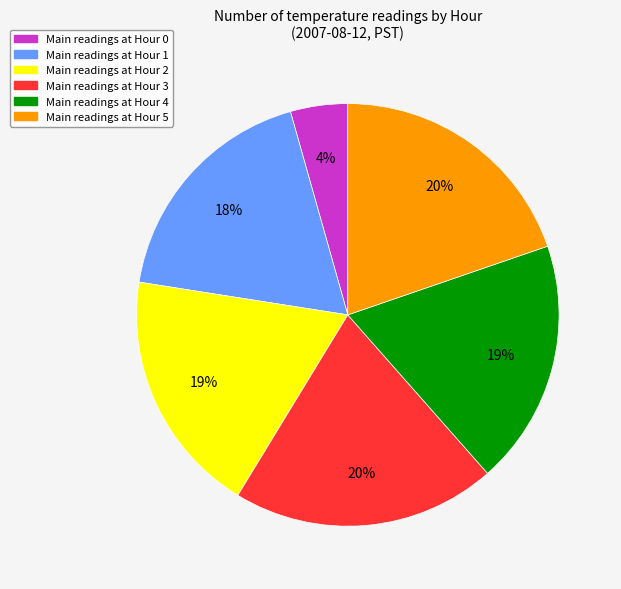

To the nearest percent, what is the average slice percentage?

17%